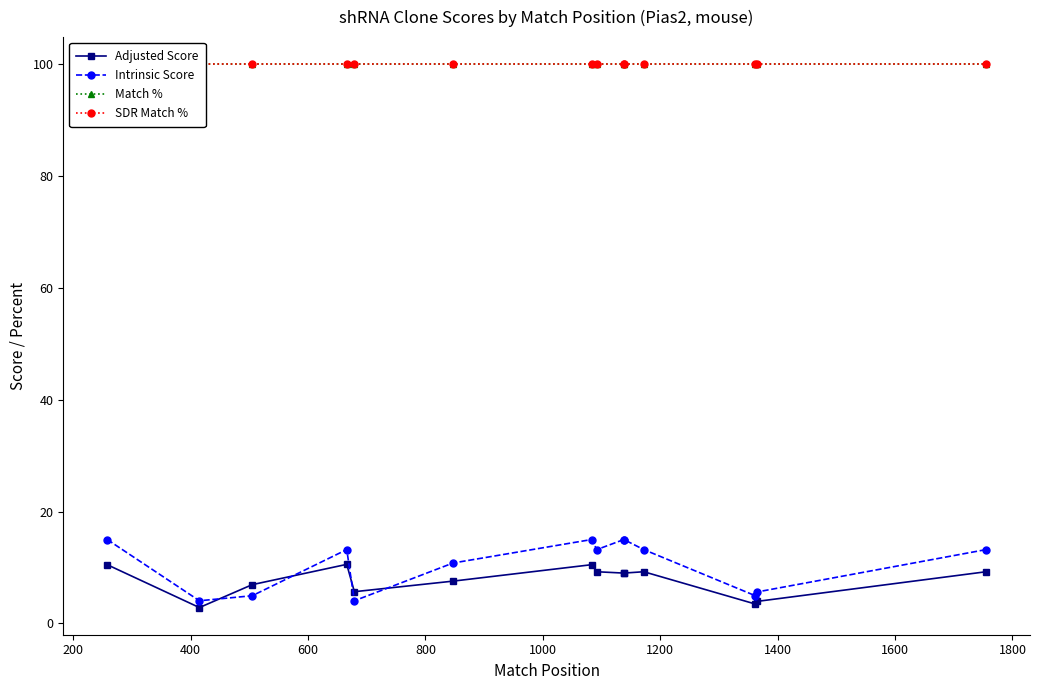

True or false: SDR Match % and Match % cross at least once.

False